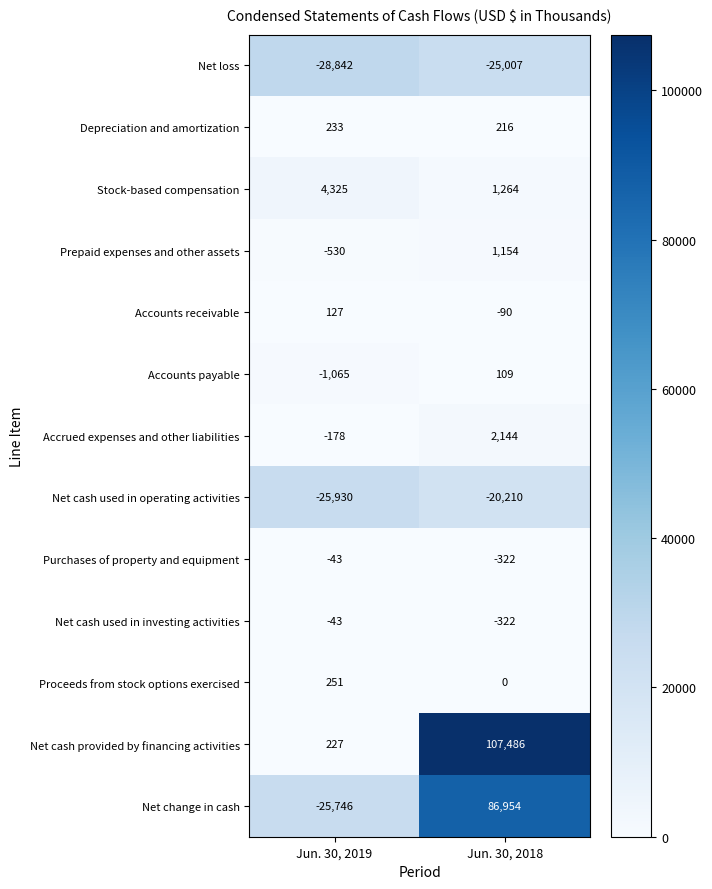

Rank the categories by Net cash provided by financing activities value from lowest to highest.

Jun. 30, 2019, Jun. 30, 2018